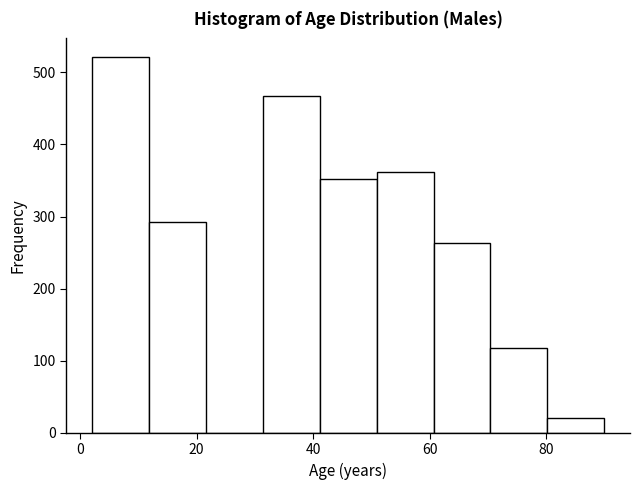

How tall is the bar that spans 42 to 50 on the x-axis? Neither the bar edges nor the heights are printed on the chart, so give them approximately, as read against the axes.

350